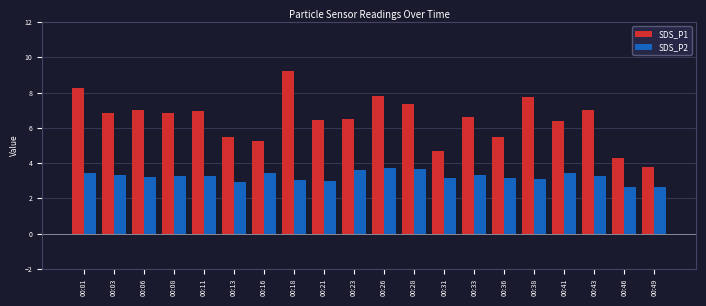

How many categories are shown in the chart?

20